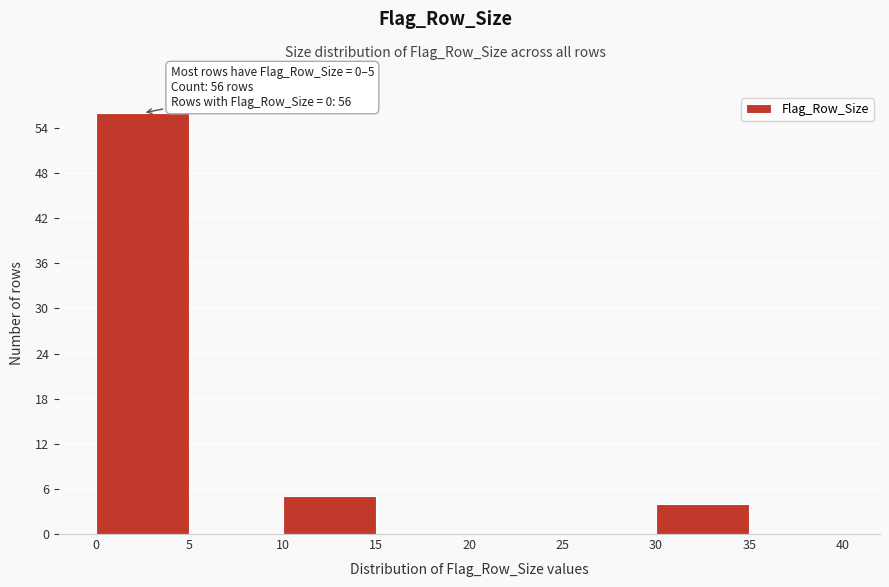

Over which range of the x-axis is the bar tallest?

0 to 5